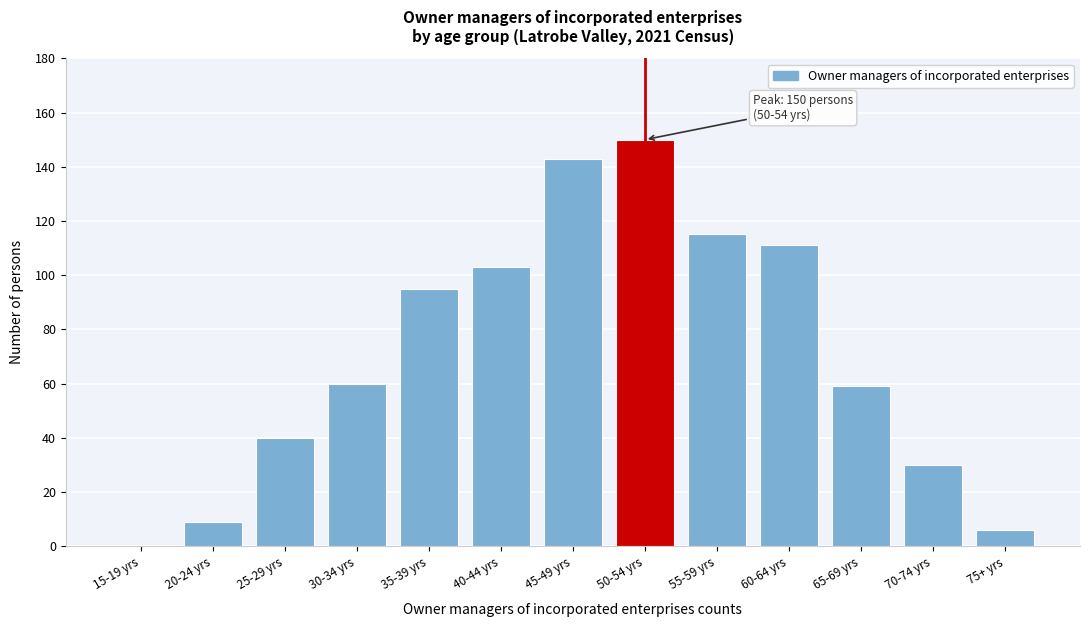

Reading left to right, transcribe all the data shown in this chart.

15-19 yrs=0	20-24 yrs=9	25-29 yrs=40	30-34 yrs=60	35-39 yrs=95	40-44 yrs=103	45-49 yrs=143	50-54 yrs=150	55-59 yrs=115	60-64 yrs=111	65-69 yrs=59	70-74 yrs=30	75+ yrs=6